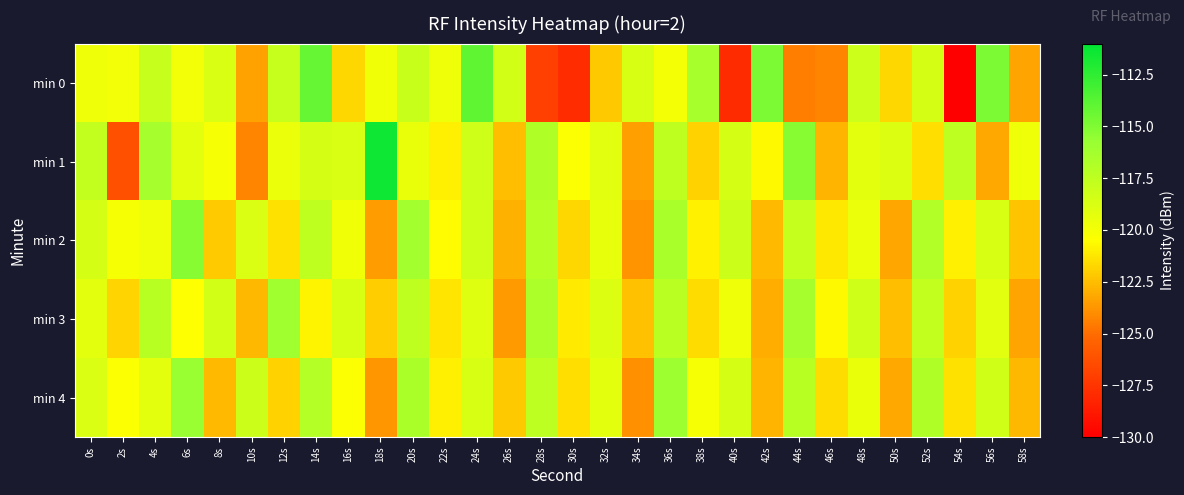

Reading left to right, extract all data points from this chart.

min 0: 0s=-119.7	2s=-120.0	4s=-117.9	6s=-120.0	8s=-118.7	10s=-123.4	12s=-117.9	14s=-114.2	16s=-121.7	18s=-119.8	20s=-117.9	22s=-119.7	24s=-114.0	26s=-118.4	28s=-127.0	30s=-127.8	32s=-122.2	34s=-118.7	36s=-120.0	38s=-116.5	40s=-128.0	42s=-114.9	44s=-124.5	46s=-124.3	48s=-118.2	50s=-121.7	52s=-118.5	54s=-130.1	56s=-114.9	58s=-123.3
min 1: 0s=-117.7	2s=-126.3	4s=-116.4	6s=-119.3	8s=-120.1	10s=-124.3	12s=-119.6	14s=-118.6	16s=-118.8	18s=-111.5	20s=-119.5	22s=-121.0	24s=-118.2	26s=-122.5	28s=-116.8	30s=-120.3	32s=-119.1	34s=-123.4	36s=-117.6	38s=-121.9	40s=-118.5	42s=-120.7	44s=-115.3	46s=-122.8	48s=-119.2	50s=-118.9	52s=-121.5	54s=-117.4	56s=-123.1	58s=-119.8
min 2: 0s=-118.5	2s=-120.2	4s=-119.7	6s=-115.3	8s=-122.1	10s=-118.8	12s=-121.4	14s=-117.6	16s=-119.9	18s=-123.5	20s=-116.2	22s=-120.6	24s=-118.3	26s=-122.9	28s=-117.1	30s=-121.7	32s=-119.4	34s=-123.8	36s=-116.5	38s=-120.9	40s=-118.1	42s=-122.6	44s=-117.8	46s=-121.2	48s=-119.6	50s=-123.2	52s=-116.9	54s=-121.0	56s=-118.7	58s=-122.3
min 3: 0s=-119.3	2s=-121.8	4s=-117.2	6s=-120.5	8s=-118.4	10s=-122.7	12s=-116.1	14s=-120.8	16s=-118.6	18s=-122.0	20s=-117.5	22s=-121.3	24s=-119.0	26s=-123.6	28s=-116.7	30s=-121.1	32s=-118.9	34s=-122.4	36s=-117.3	38s=-121.6	40s=-119.8	42s=-123.0	44s=-116.4	46s=-120.7	48s=-118.2	50s=-122.5	52s=-117.7	54s=-121.9	56s=-119.1	58s=-123.3
min 4: 0s=-118.8	2s=-120.4	4s=-119.2	6s=-115.8	8s=-122.6	10s=-118.1	12s=-121.9	14s=-117.0	16s=-120.3	18s=-123.7	20s=-116.6	22s=-121.0	24s=-118.7	26s=-122.2	28s=-117.4	30s=-121.5	32s=-119.3	34s=-123.9	36s=-116.0	38s=-120.1	40s=-118.5	42s=-122.8	44s=-117.2	46s=-121.6	48s=-119.5	50s=-123.1	52s=-116.8	54s=-121.4	56s=-118.3	58s=-122.7